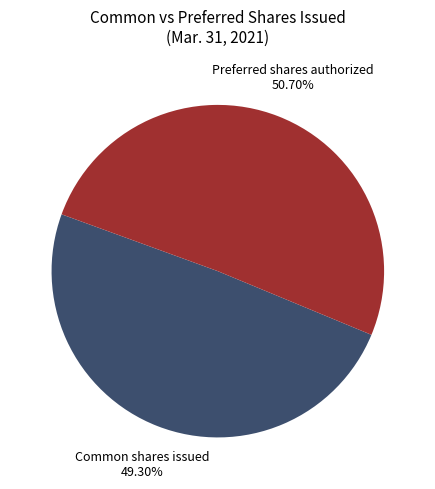

Rank the categories by value from highest to lowest.

Preferred shares authorized, Common shares issued